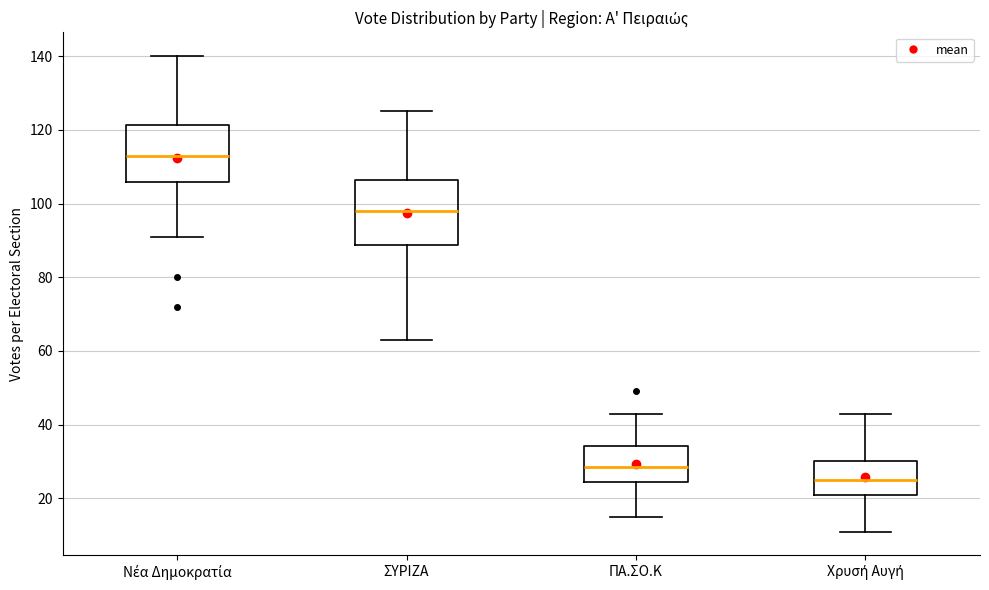

Which box has the lowest median line?

Χρυσή Αυγή